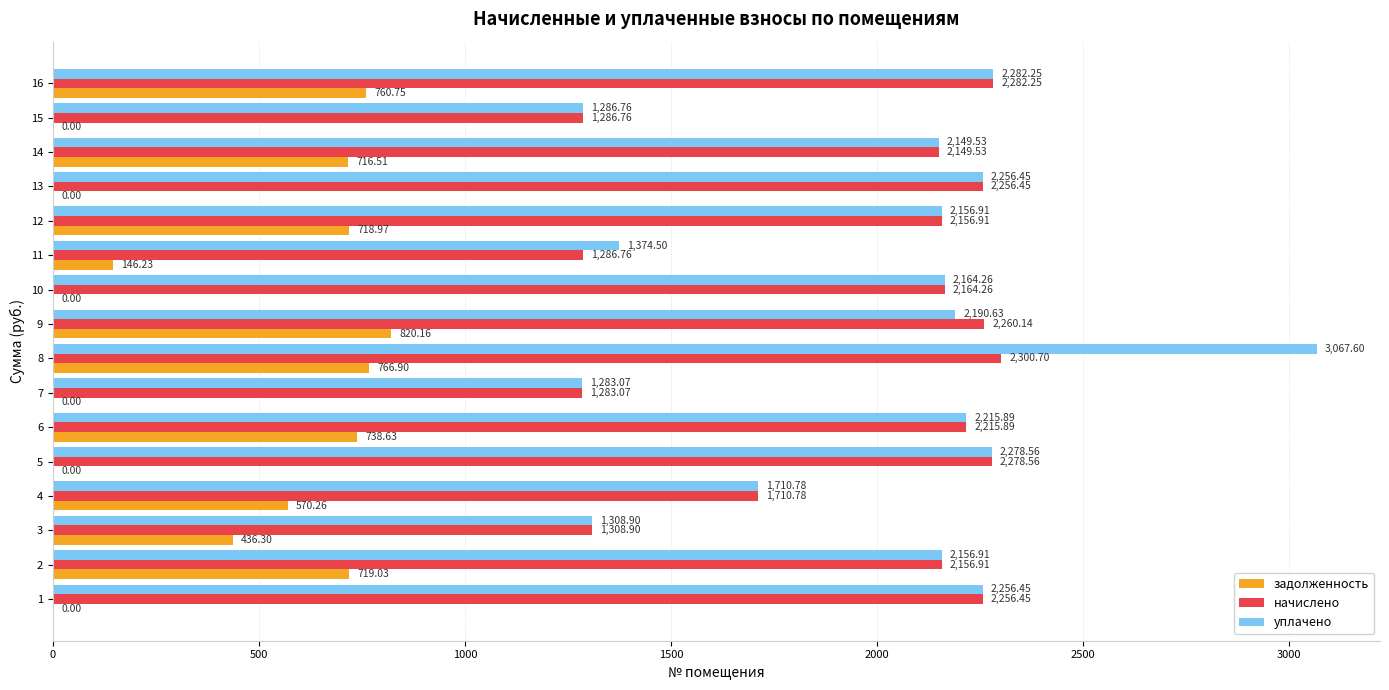

What is the sum of all начислено values?

31354.3